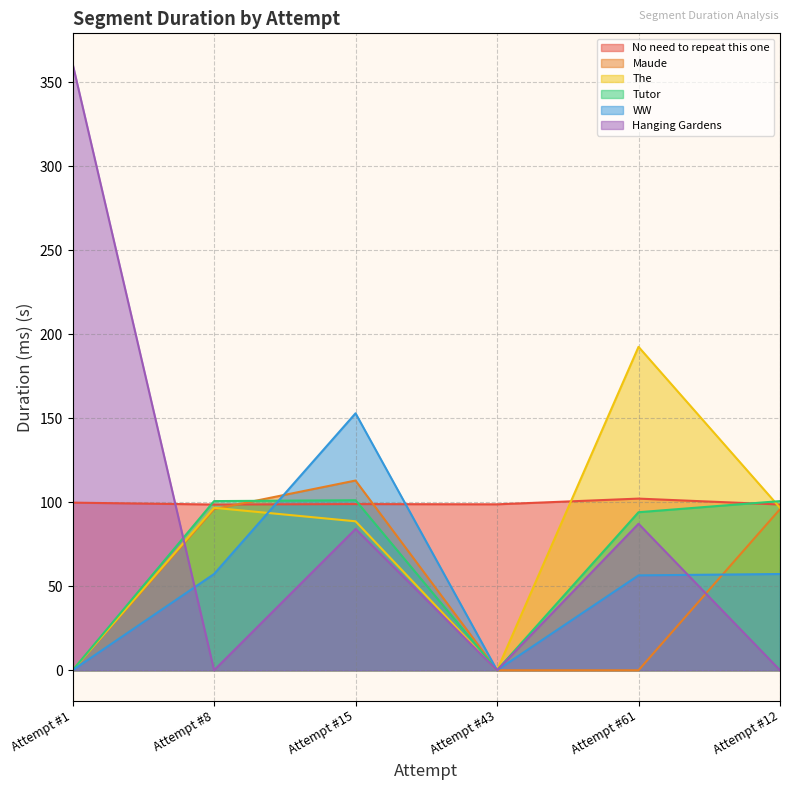

Is the value of Hanging Gardens at Attempt #1 greater than the value of The at Attempt #43?

Yes